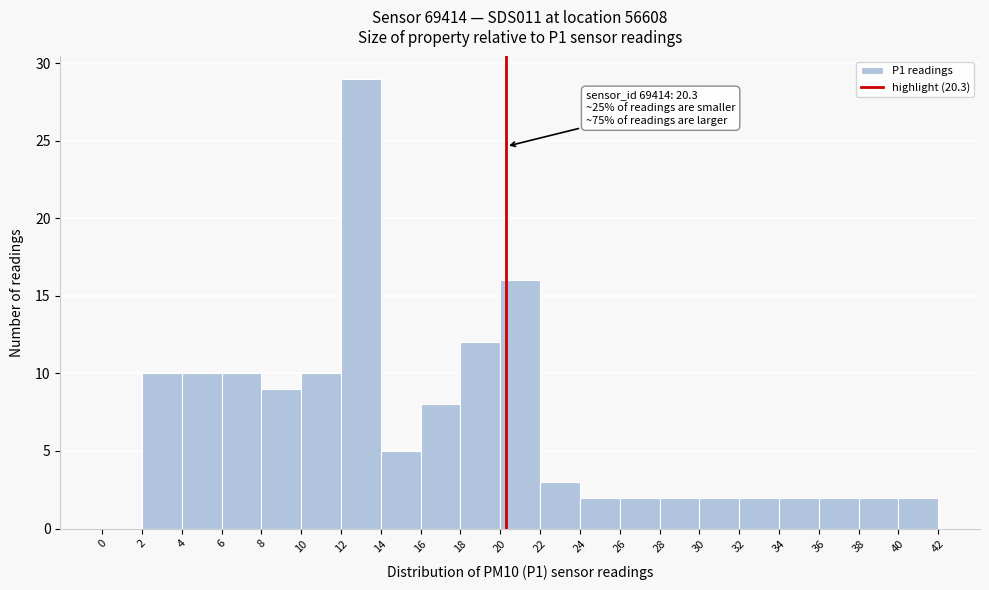

Over which range of the x-axis is the bar tallest?

12 to 14